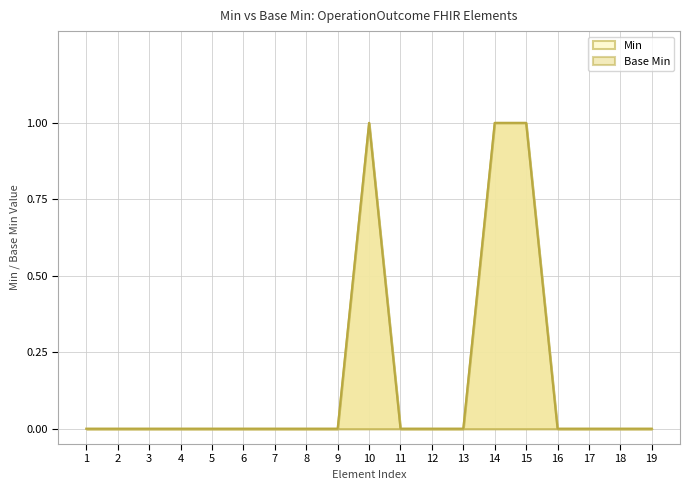

The x_min series shows -1 at 5. True or false?

False